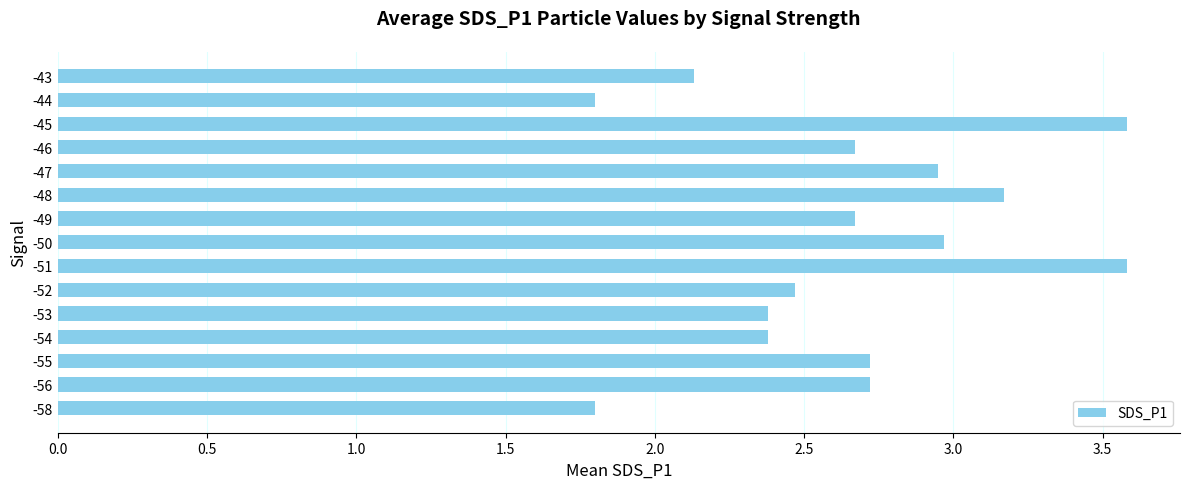

What is the average value?

2.7